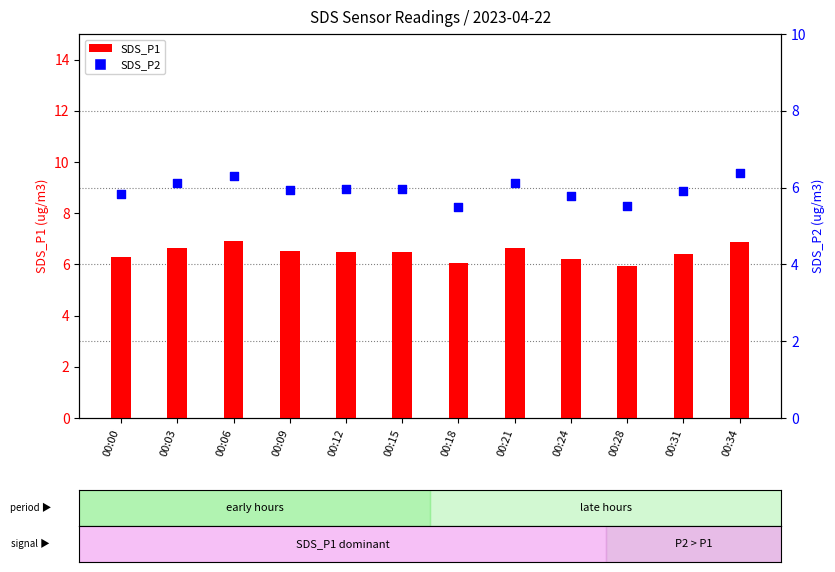

What are all the series names shown in the legend?

SDS_P1, SDS_P2